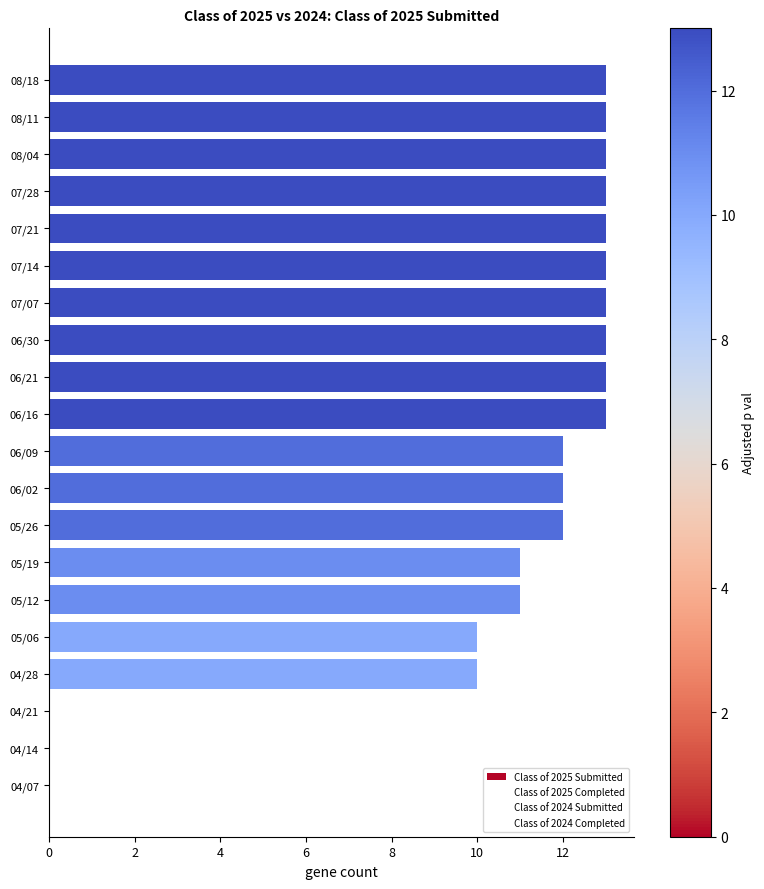

What is the sum of all values?

208